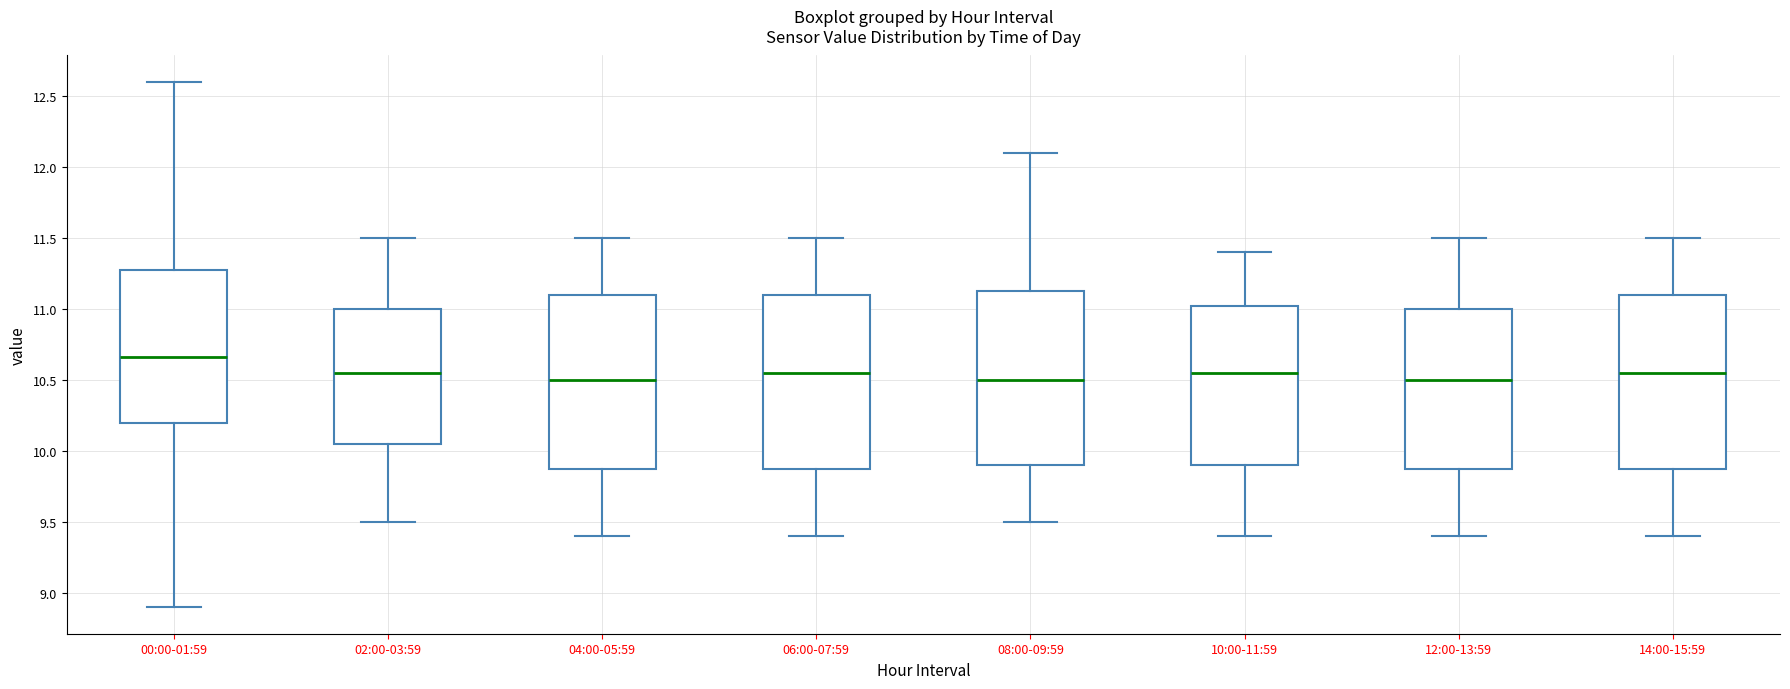

Reading left to right, transcribe this box plot: for each box, give where its median line is, the range the box spans, and where its two whiskers end, as read against the y-axis. The values are not printed on the chart, so give them approximately, as read against the axis.

00:00-01:59: median 10.65, box 10.20 to 11.30, whiskers 8.90 to 12.60
02:00-03:59: median 10.55, box 10.05 to 11.00, whiskers 9.50 to 11.50
04:00-05:59: median 10.50, box 9.90 to 11.10, whiskers 9.40 to 11.50
06:00-07:59: median 10.55, box 9.90 to 11.10, whiskers 9.40 to 11.50
08:00-09:59: median 10.50, box 9.90 to 11.15, whiskers 9.50 to 12.10
10:00-11:59: median 10.55, box 9.90 to 11.05, whiskers 9.40 to 11.40
12:00-13:59: median 10.50, box 9.90 to 11.00, whiskers 9.40 to 11.50
14:00-15:59: median 10.55, box 9.90 to 11.10, whiskers 9.40 to 11.50